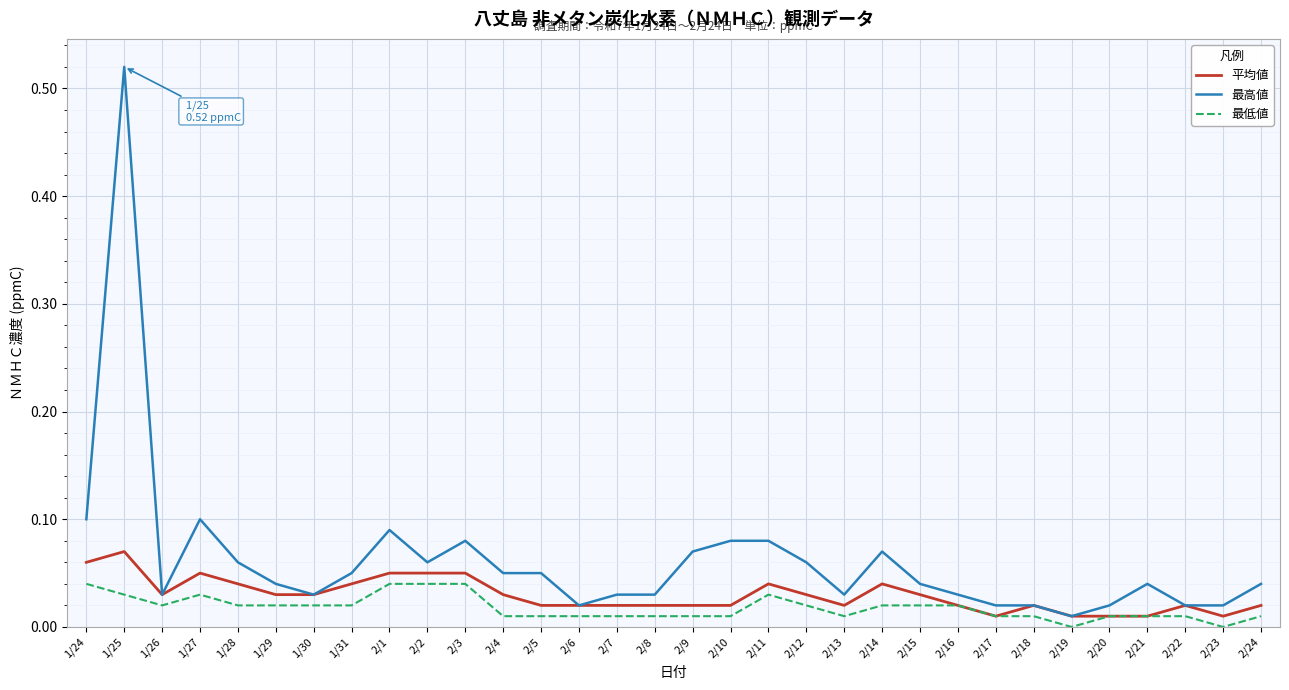

Which series has the largest range (max minus min)?

最高値